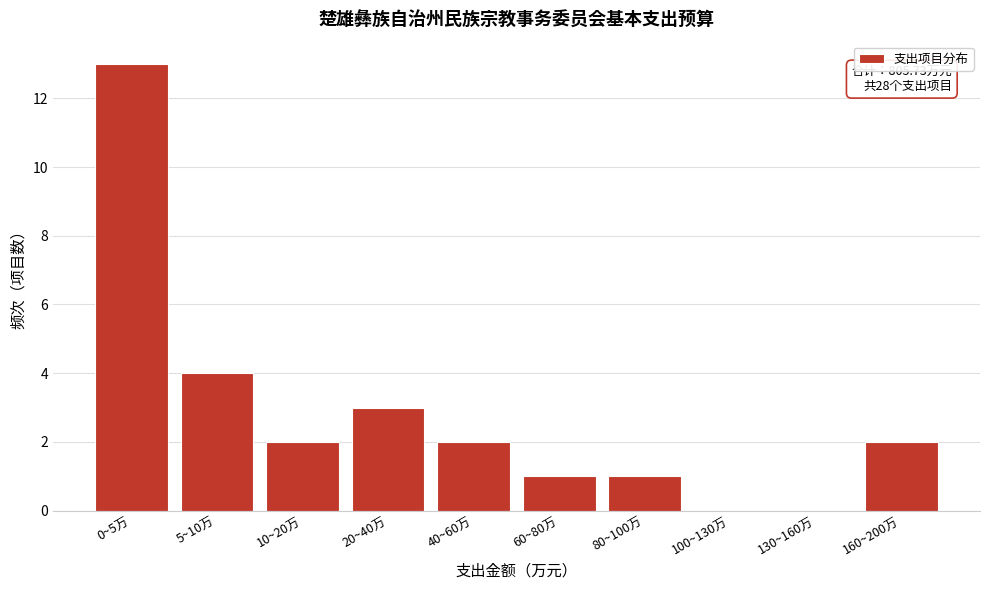

Reading left to right, extract all data points from this chart.

0~5万=13	5~10万=4	10~20万=2	20~40万=3	40~60万=2	60~80万=1	80~100万=1	100~130万=0	130~160万=0	160~200万=2